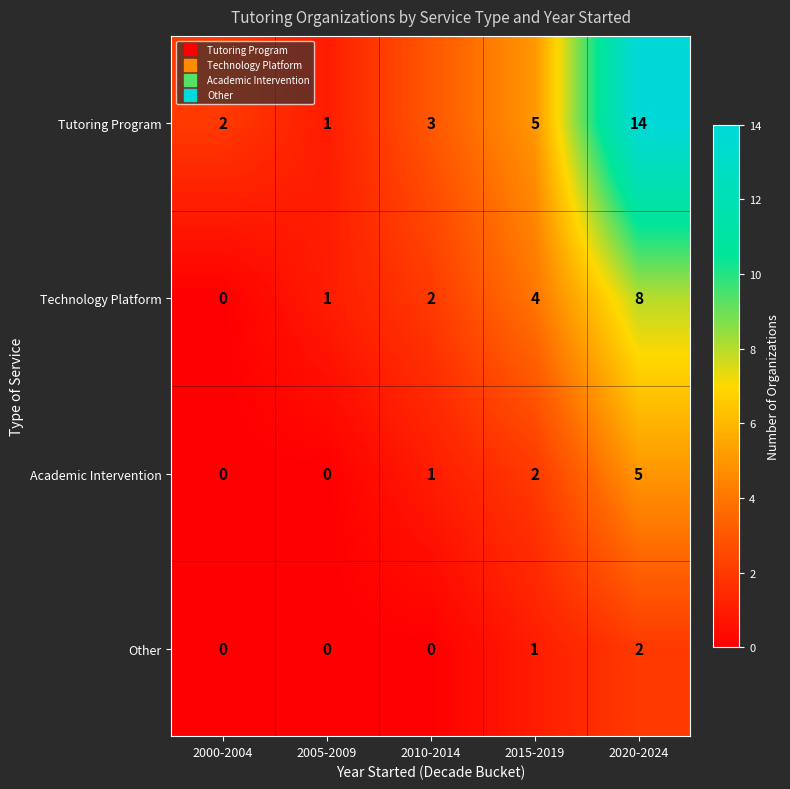

Is the value of Technology Platform at 2015-2019 greater than the value of Academic Intervention at 2005-2009?

Yes